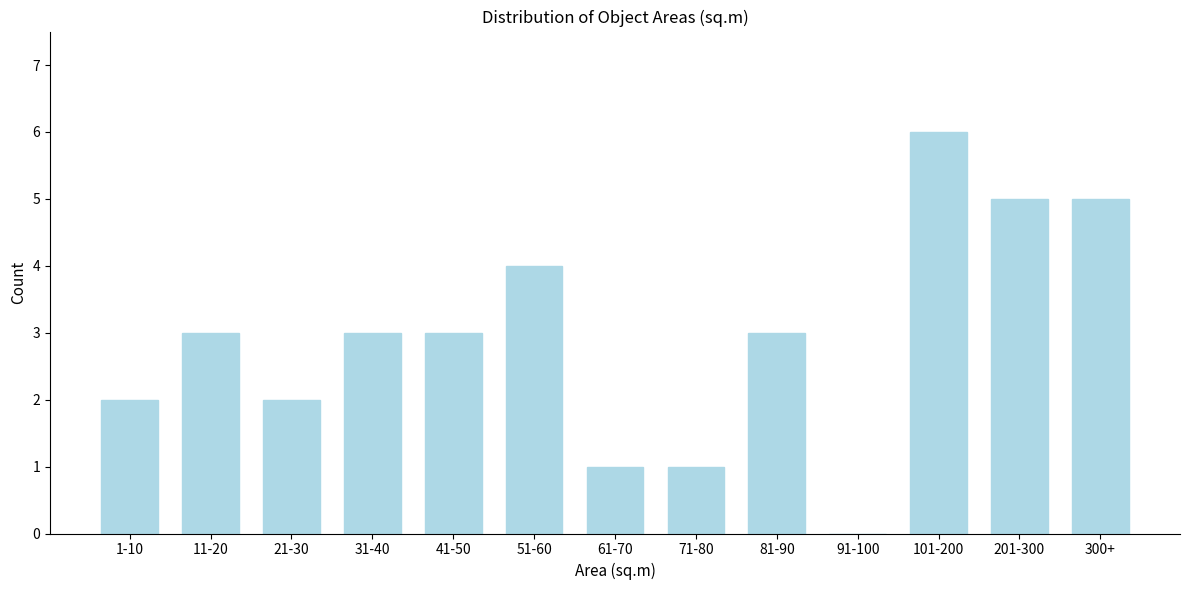

Reading left to right, extract all data points from this chart.

1-10=2	11-20=3	21-30=2	31-40=3	41-50=3	51-60=4	61-70=1	71-80=1	81-90=3	91-100=0	101-200=6	201-300=5	300+=5